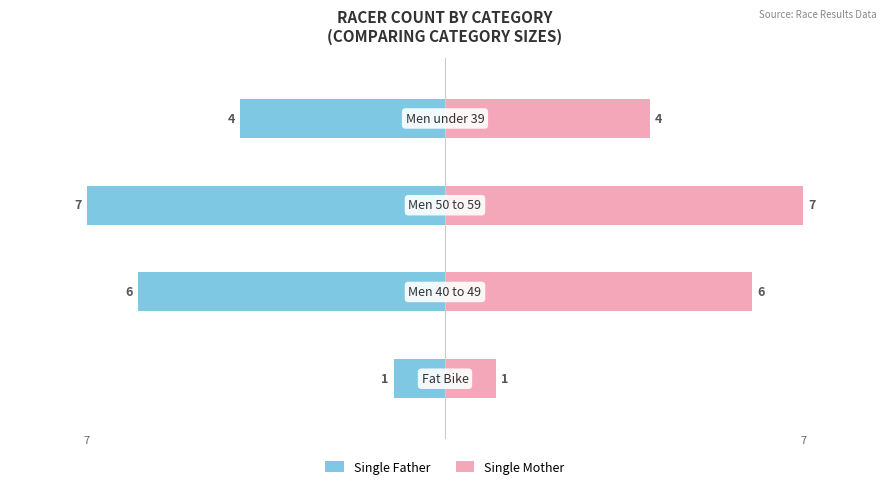

What is the value of the Single Mother bar at the 2nd from the left?

6